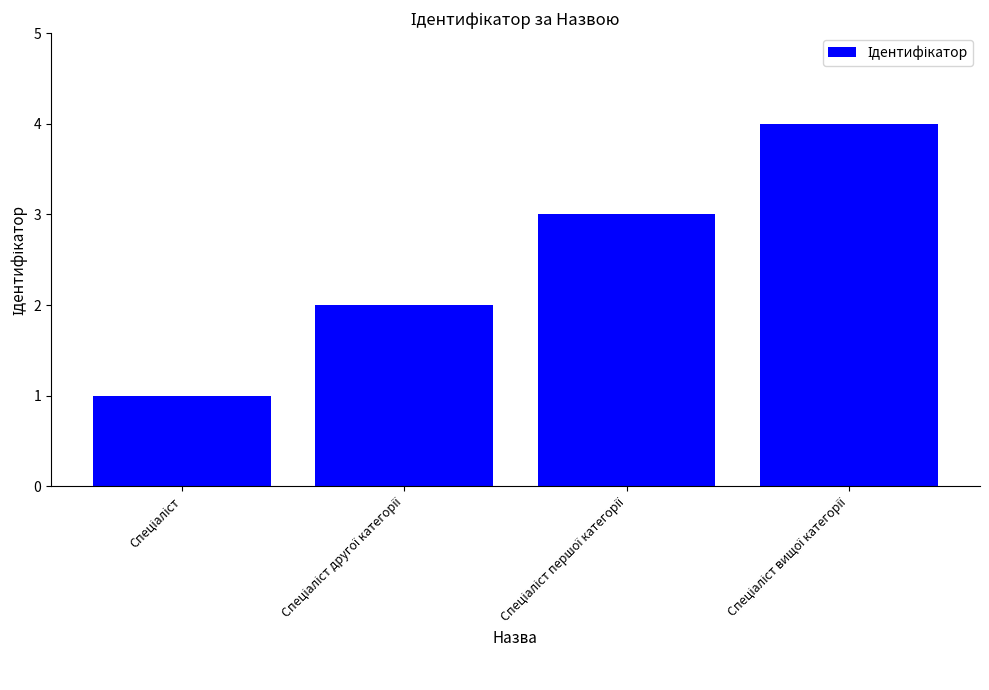

How many values are between 2 and 4?

3